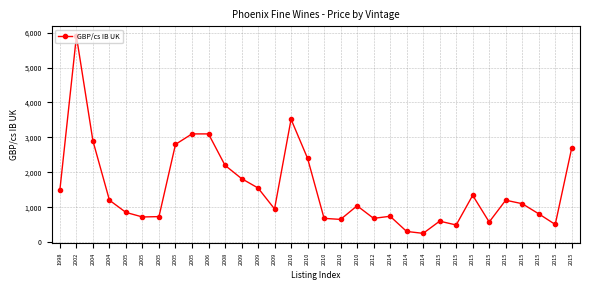

The value at 2009 is 950. True or false?

True